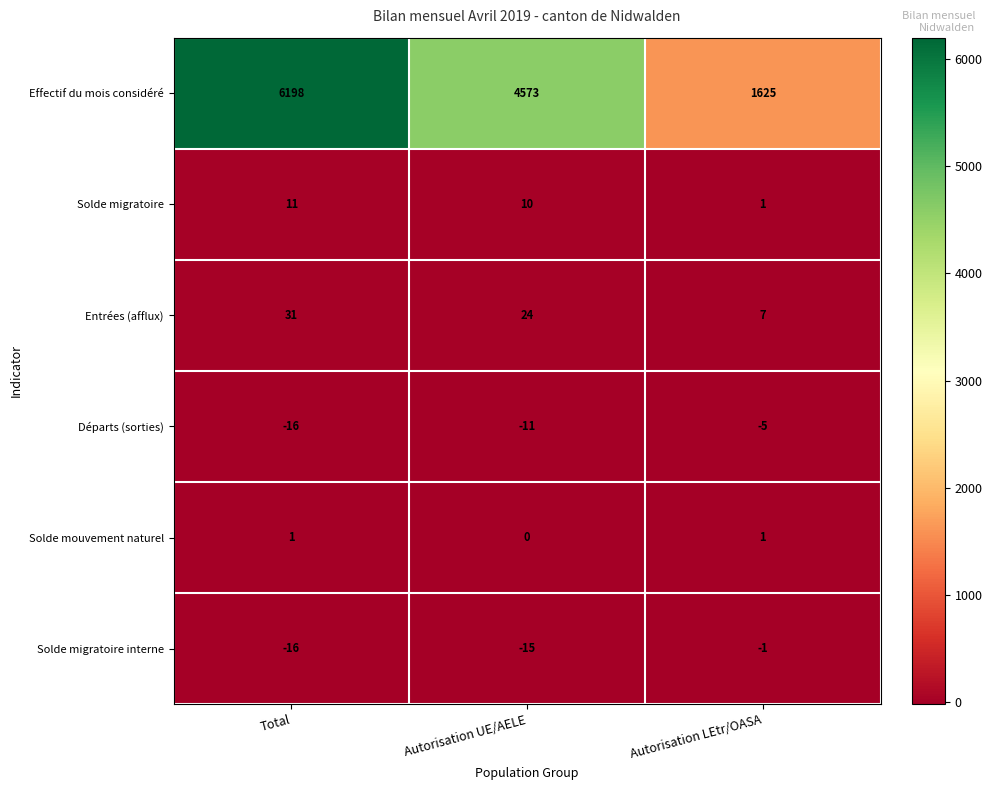

Which series has the largest total across all categories?

Effectif du mois considéré